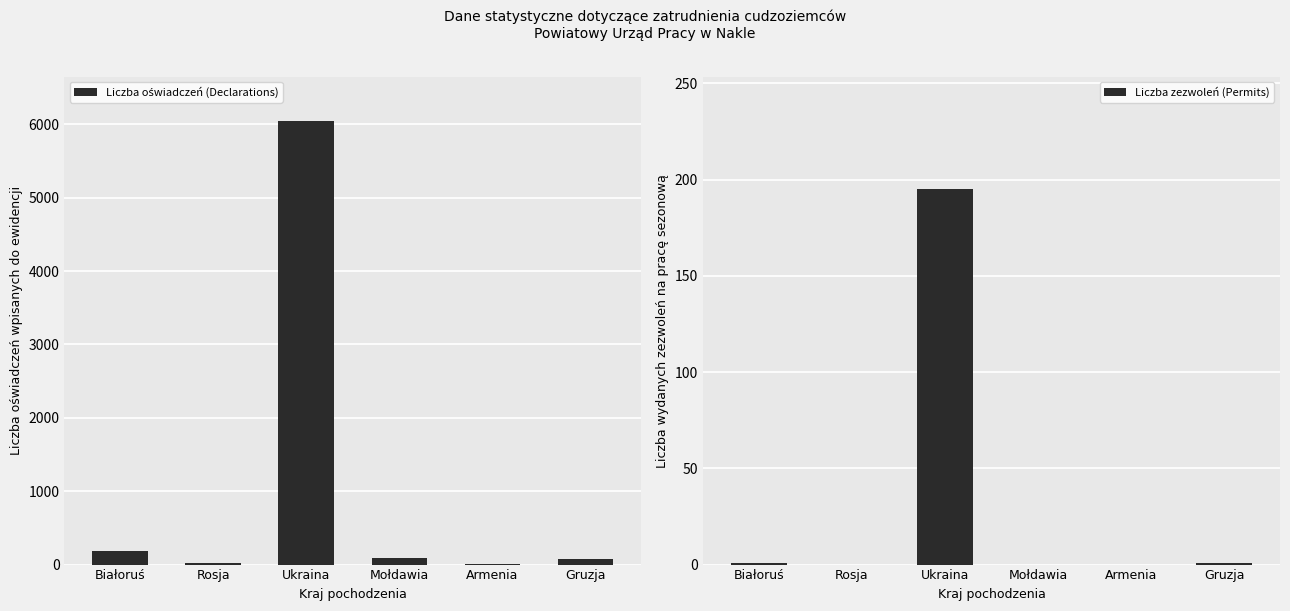

Reading left to right, what are all the values shown in this chart?

Liczba oświadczeń (Declarations): 183	28	6043	95	2	80
Liczba zezwoleń (Permits): 1	0	195	0	0	1